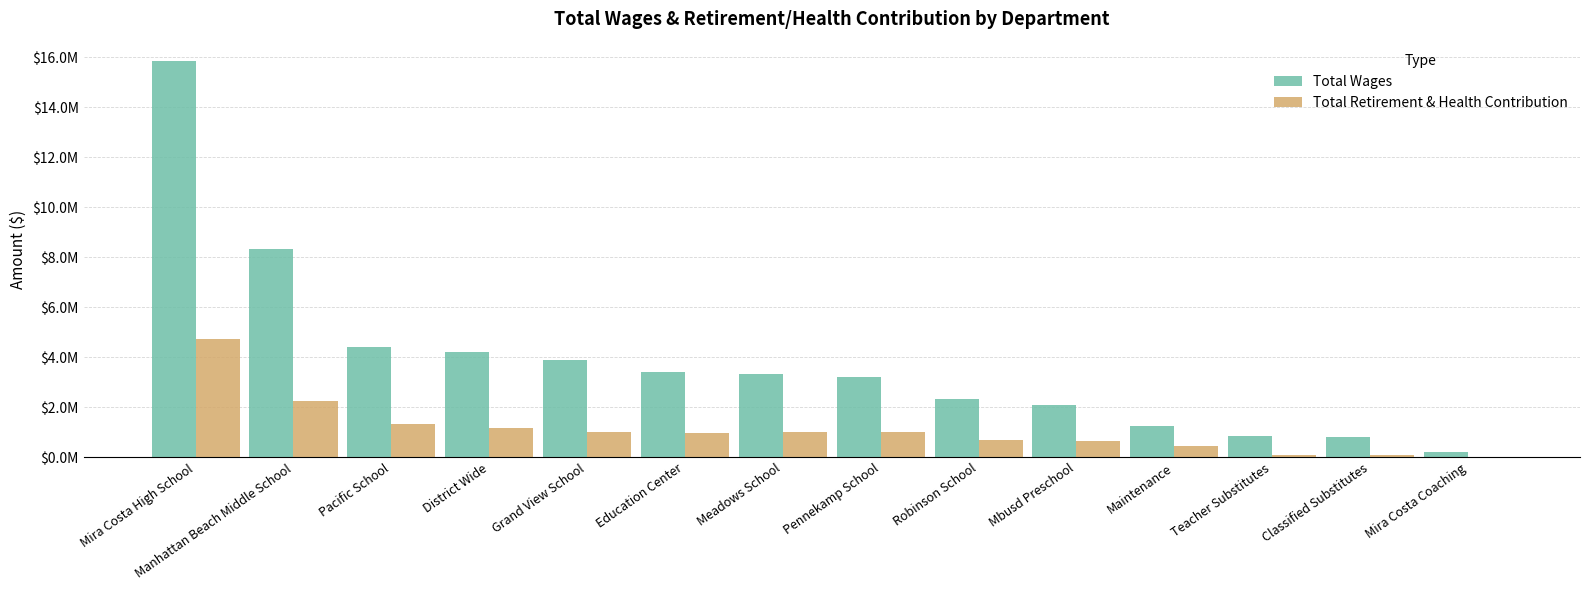

What is the highest value of the Total Wages series?

15832982